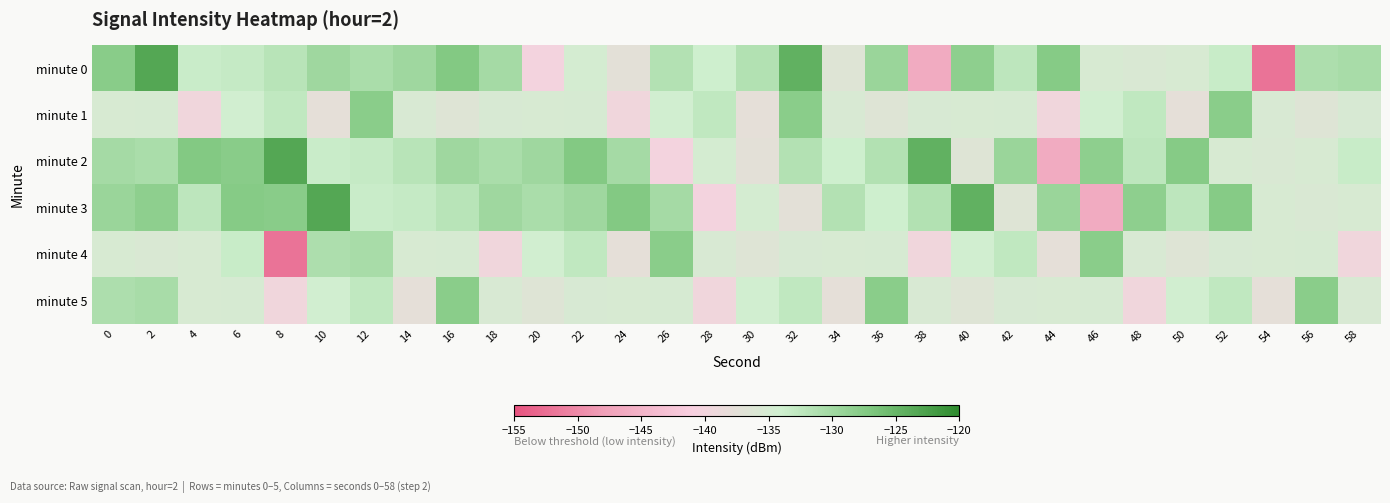

At which category is the sum across all series the highest?

2